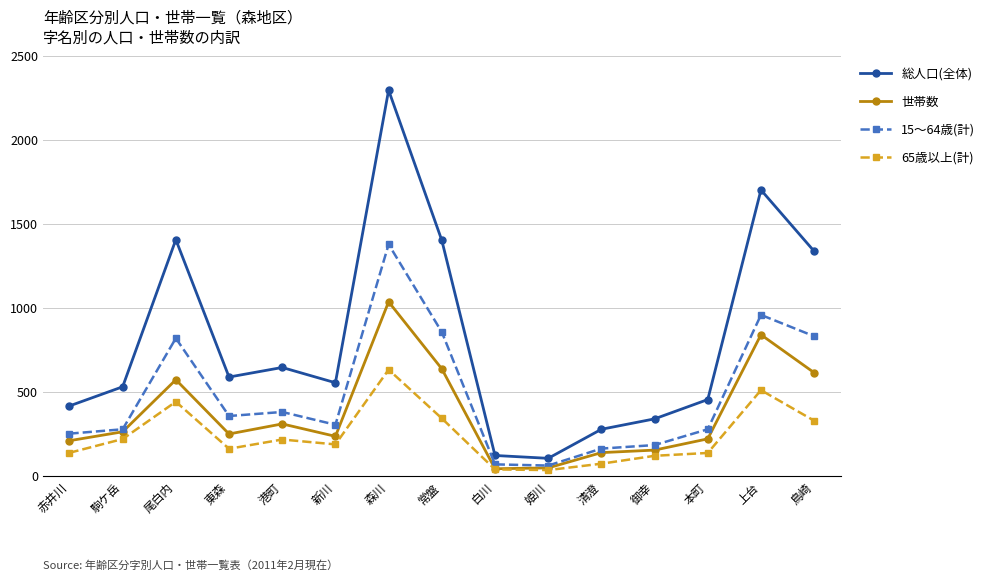

What is the spread (max minus min) of values at 本町?

318